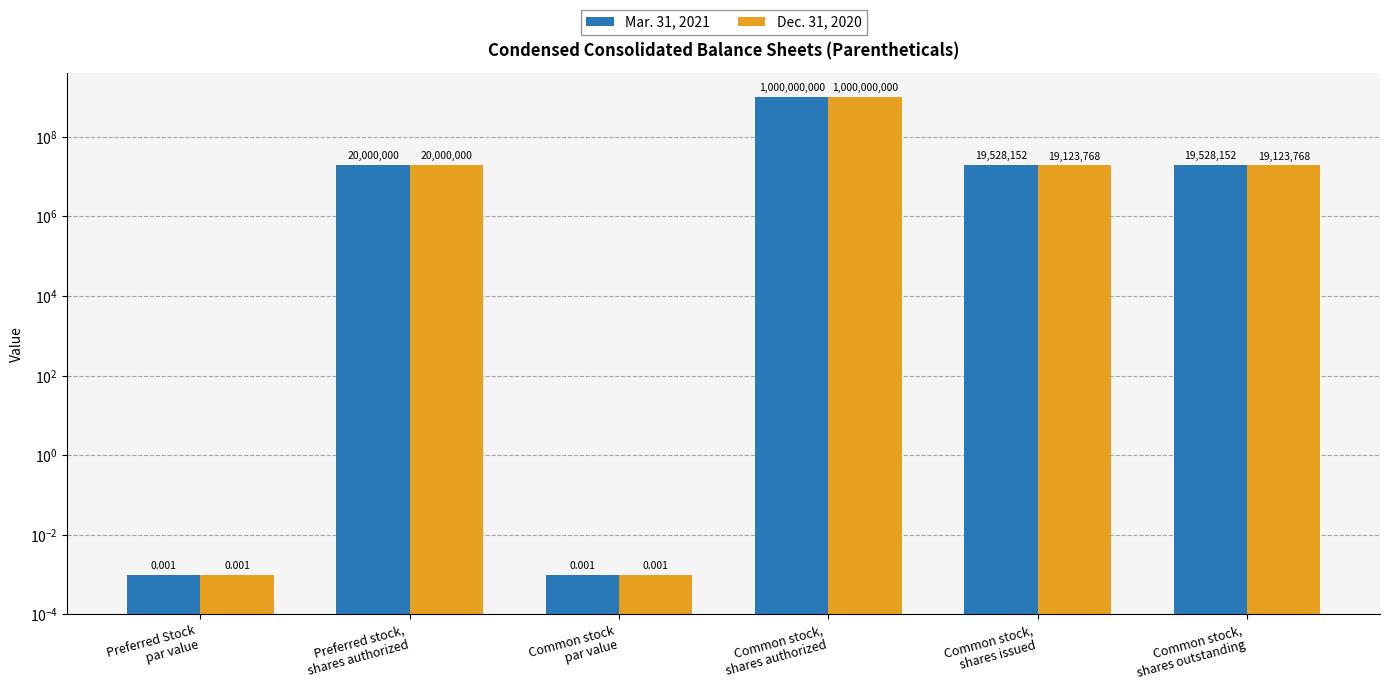

Are the bars horizontal?

No